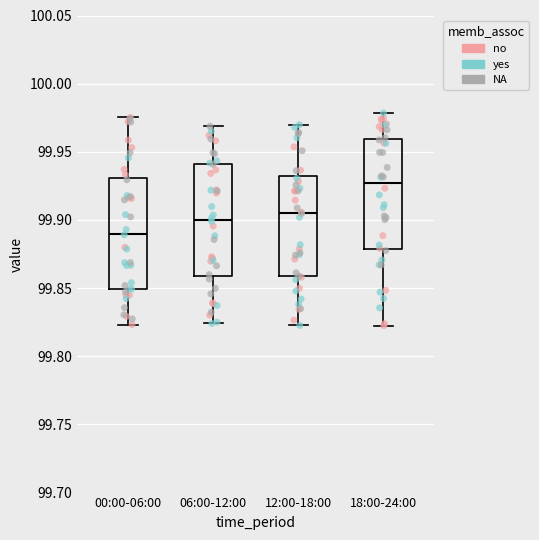

Reading left to right, transcribe this box plot: for each box, give where its median line is, the range the box spans, and where its two whiskers end, as read against the y-axis. The values are not printed on the chart, so give them approximately, as read against the axis.

00:00-06:00: median 99.890, box 99.850 to 99.930, whiskers 99.825 to 99.975
06:00-12:00: median 99.900, box 99.860 to 99.940, whiskers 99.825 to 99.970
12:00-18:00: median 99.905, box 99.860 to 99.930, whiskers 99.825 to 99.970
18:00-24:00: median 99.925, box 99.880 to 99.960, whiskers 99.820 to 99.980